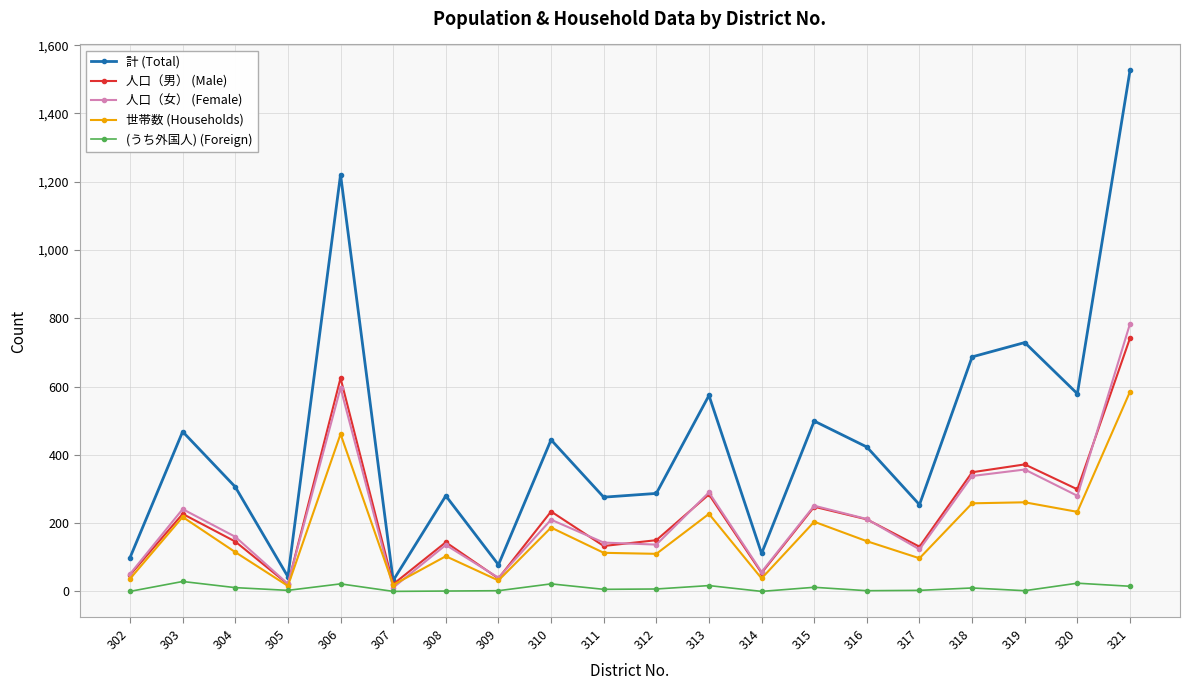

What is the greatest value displayed?

1526